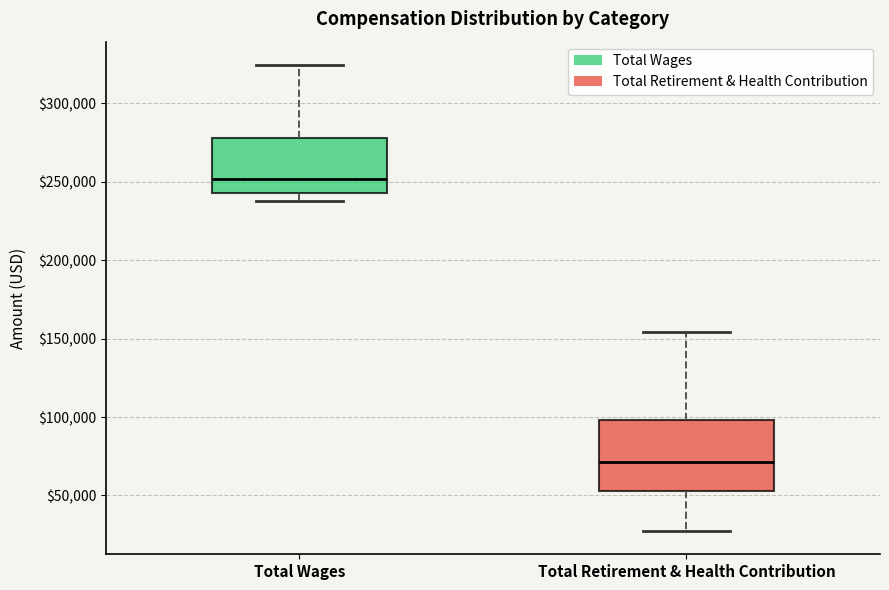

Reading left to right, transcribe this box plot: for each box, give where its median line is, the range the box spans, and where its two whiskers end, as read against the y-axis. The values are not printed on the chart, so give them approximately, as read against the axis.

Total Wages: median 250000, box 245000 to 280000, whiskers 240000 to 325000
Total Retirement & Health Contribution: median 70000, box 55000 to 100000, whiskers 25000 to 155000